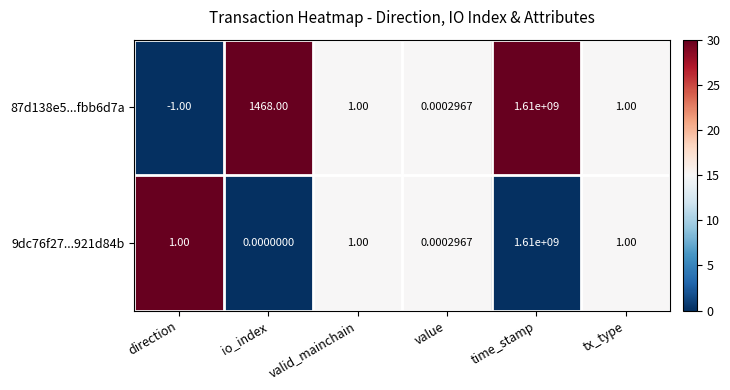

What is the difference between the highest and lowest values at direction?

2.0